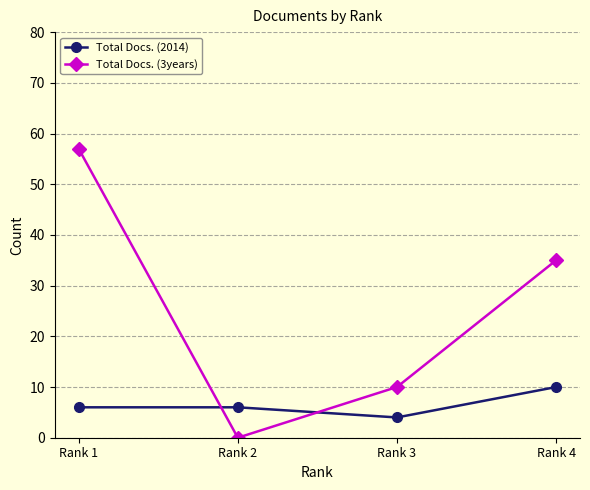

Count the number of data series in this chart.

2